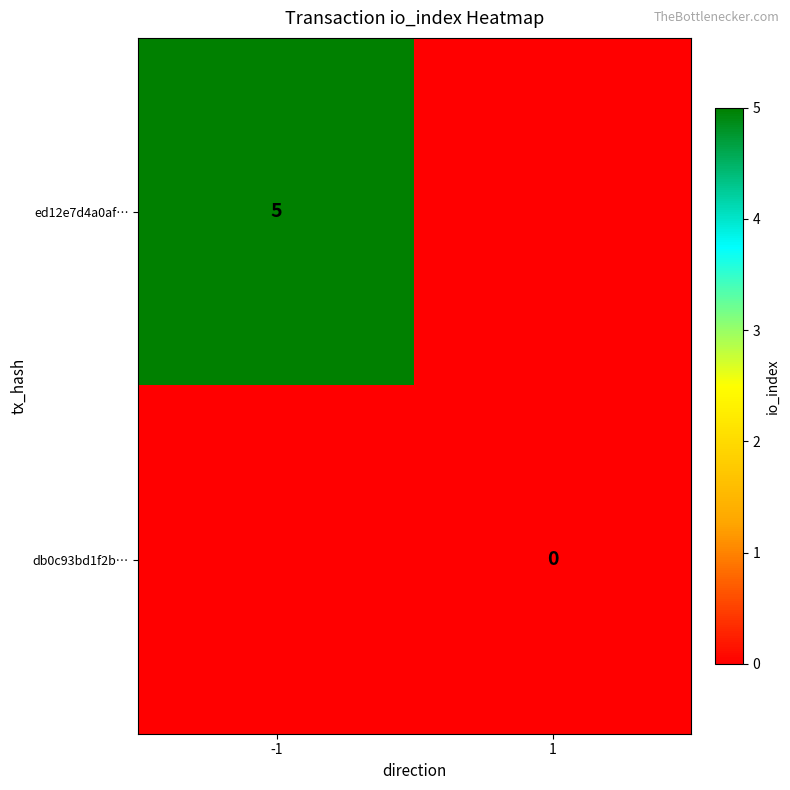

The ed12e7d4a0af… series shows 5 at -1. True or false?

True